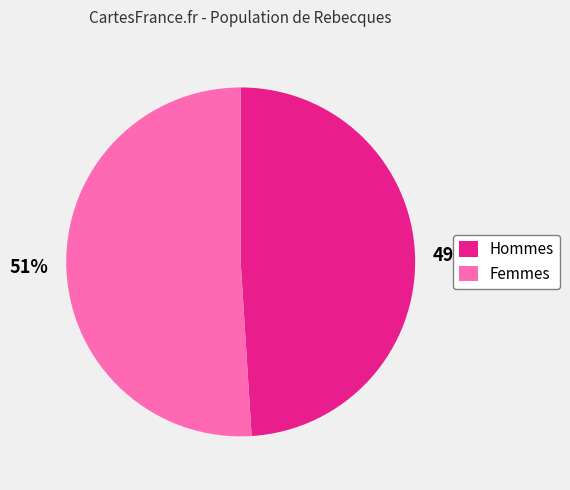

What percentage is the Femmes slice, to the nearest percent?

51%